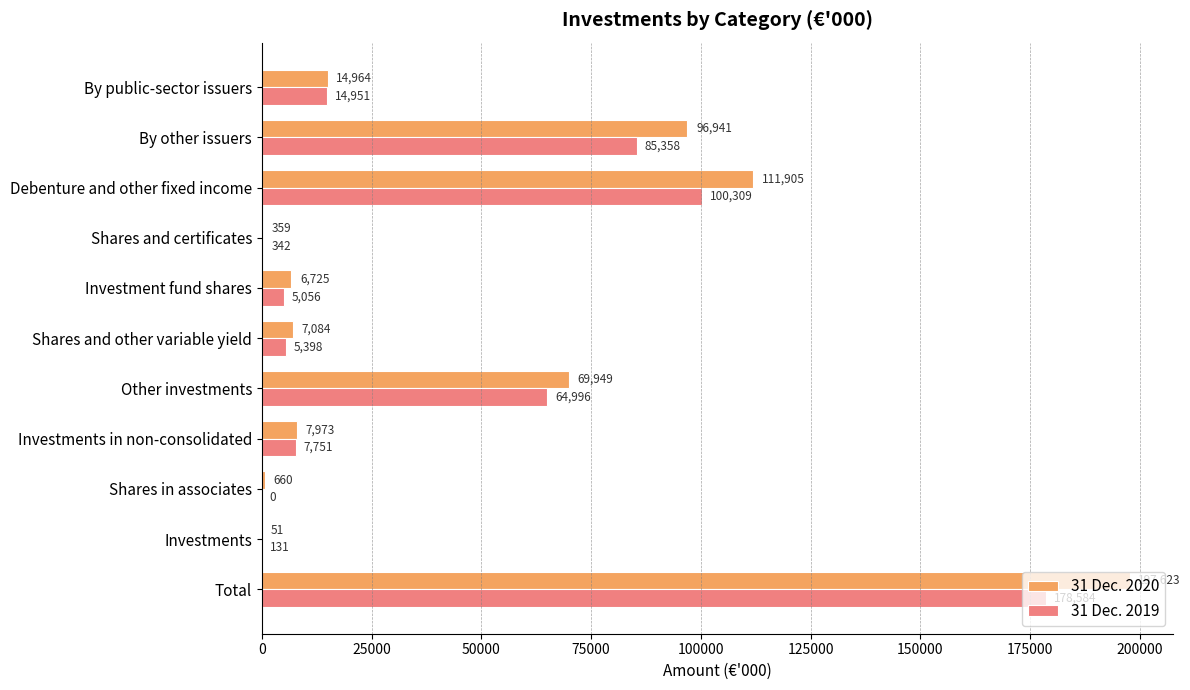

The 31 Dec. 2020 series shows 7084 at Shares and other variable yield. True or false?

True